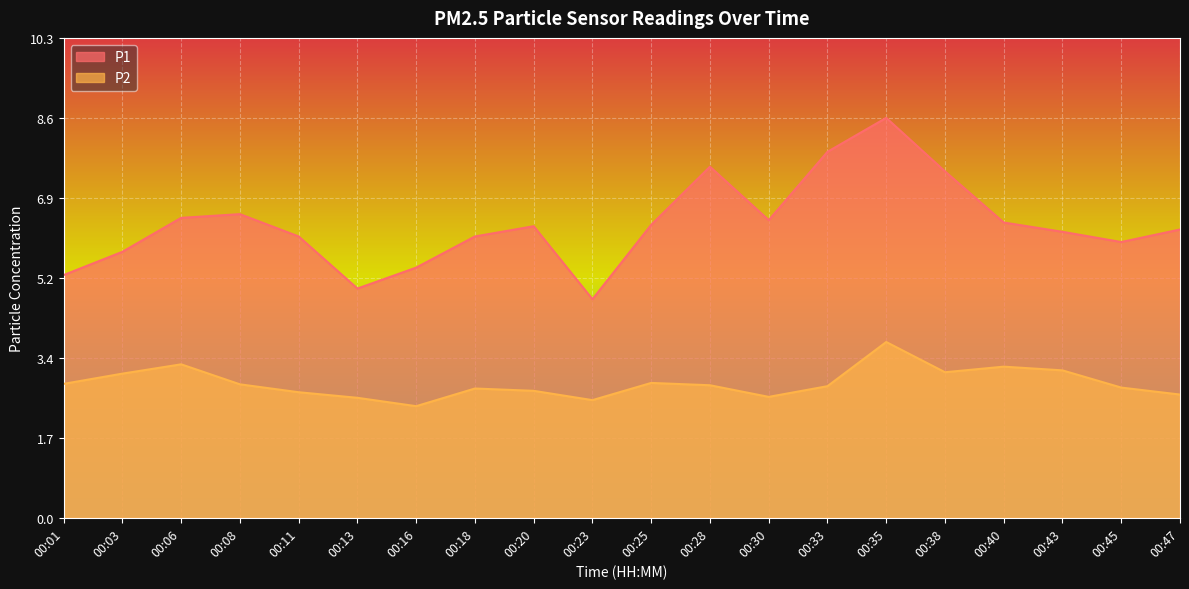

Reading right to left, extract all data points from this chart.

P1: 00:47=6.2	00:45=5.9	00:43=6.2	00:40=6.3	00:38=7.5	00:35=8.6	00:33=7.9	00:30=6.4	00:28=7.5	00:25=6.3	00:23=4.7	00:20=6.3	00:18=6.0	00:16=5.4	00:13=4.9	00:11=6.0	00:08=6.5	00:06=6.5	00:03=5.7	00:01=5.2
P2: 00:47=2.6	00:45=2.8	00:43=3.2	00:40=3.2	00:38=3.1	00:35=3.8	00:33=2.8	00:30=2.6	00:28=2.9	00:25=2.9	00:23=2.5	00:20=2.7	00:18=2.8	00:16=2.4	00:13=2.6	00:11=2.7	00:08=2.9	00:06=3.3	00:03=3.1	00:01=2.9